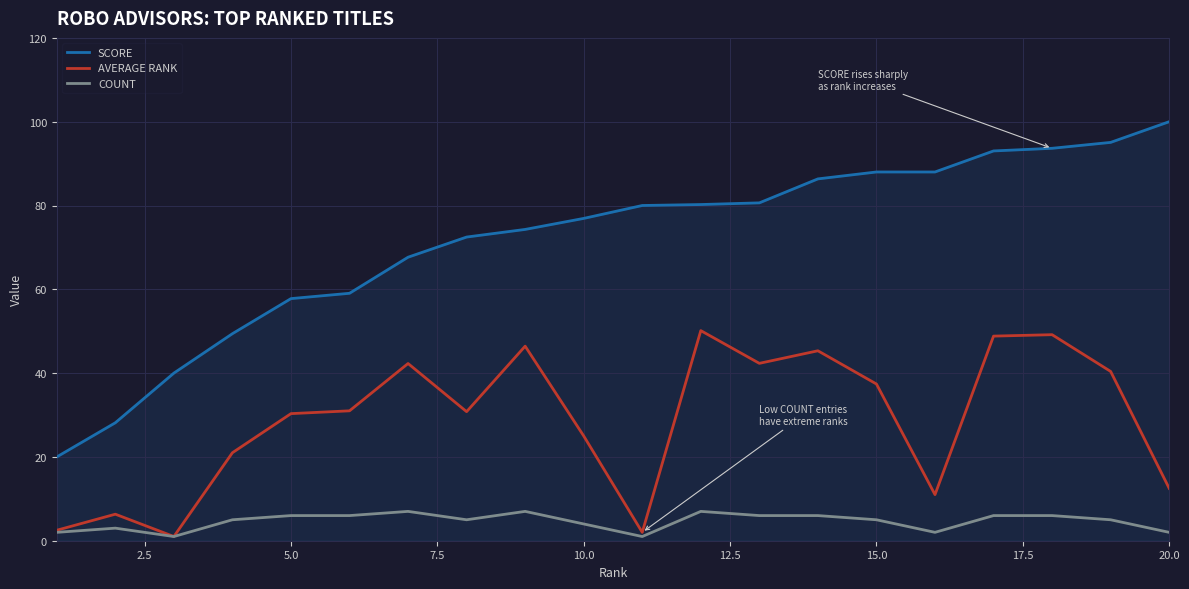

Which series has the widest spread of values?

SCORE